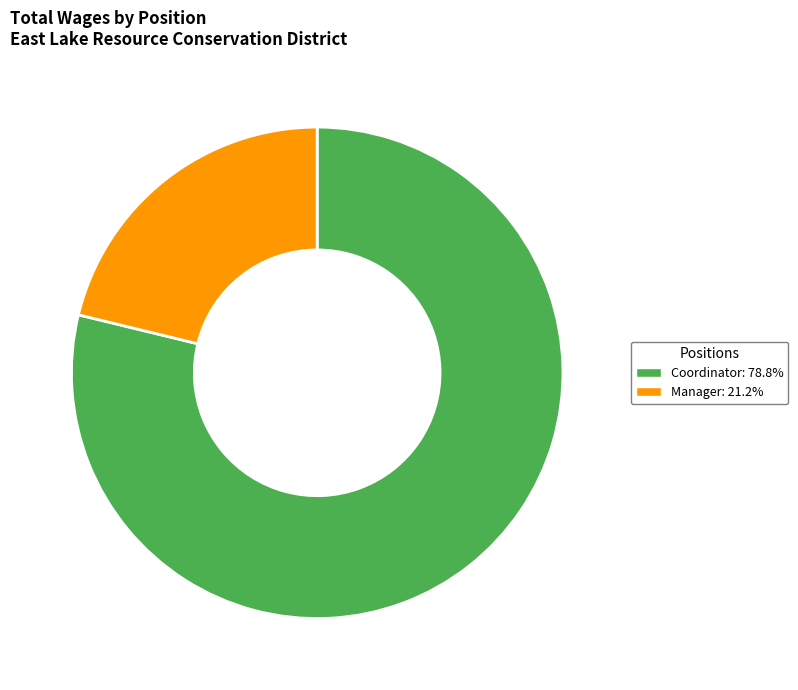

How many slices are in this pie chart?

2